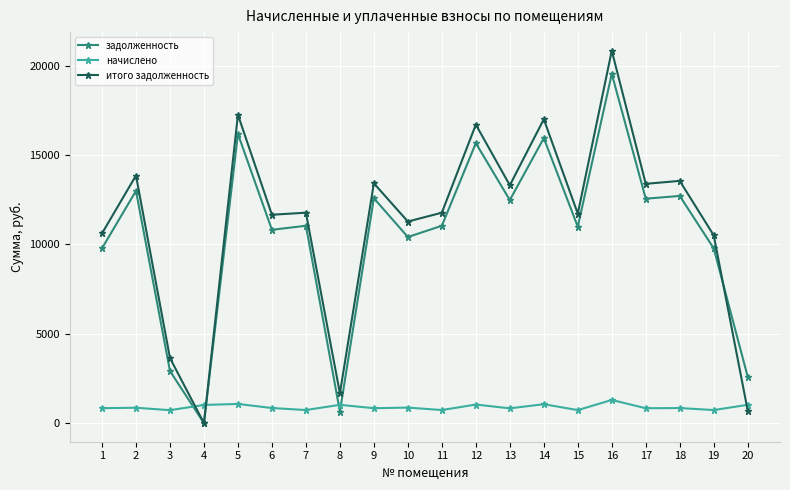

Where is the first local maximum for итого задолженность?

2